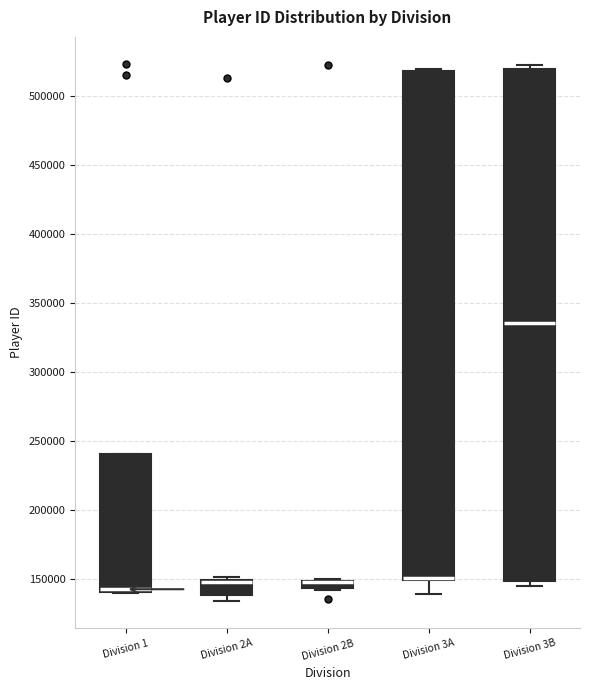

Where is the upper edge of the box for Division 3A on the y-axis? The values are not printed on the chart, so give them approximately, as read against the axis.

520000